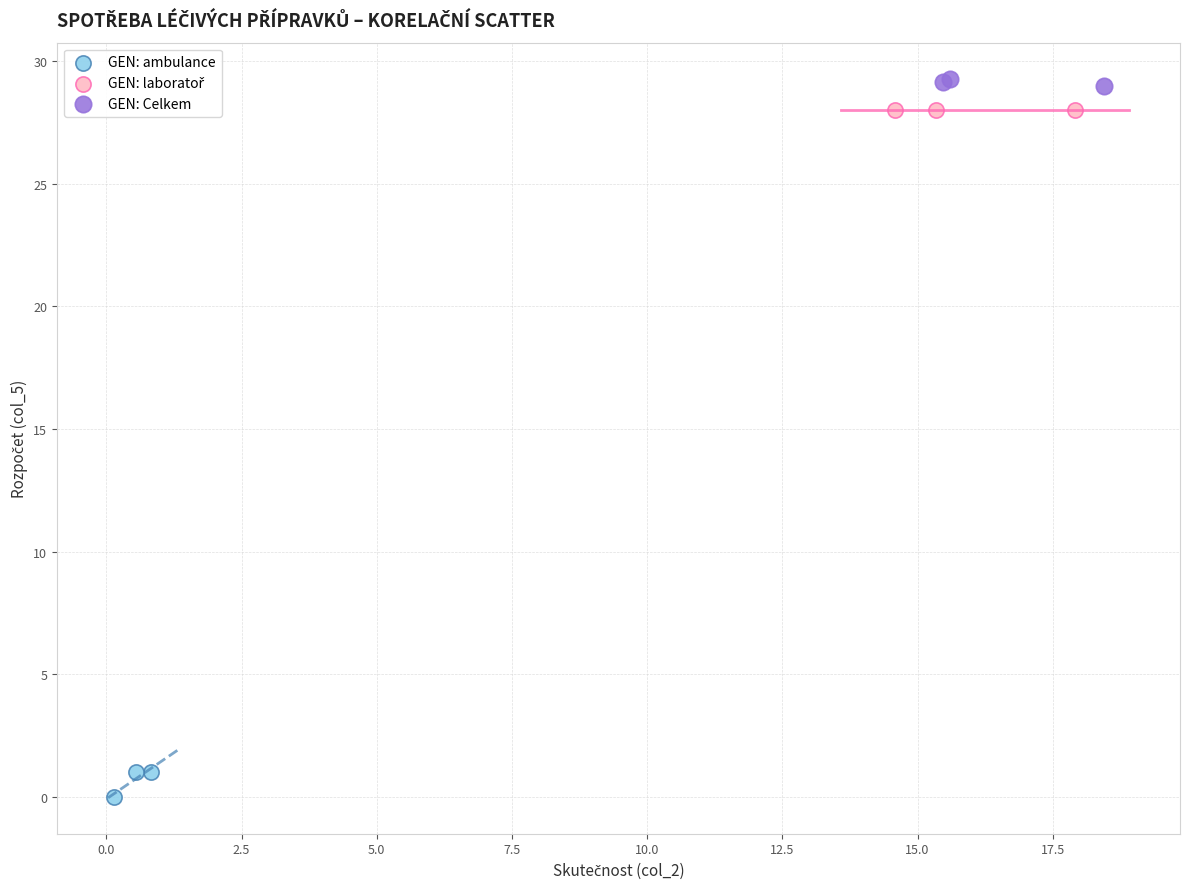

Which series reaches the minimum Y coordinate?

GEN: ambulance